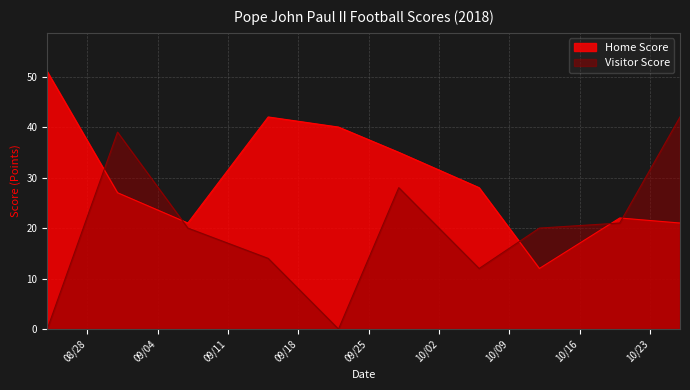

The value of Home Score at 2018-10-12 is 12. True or false?

True